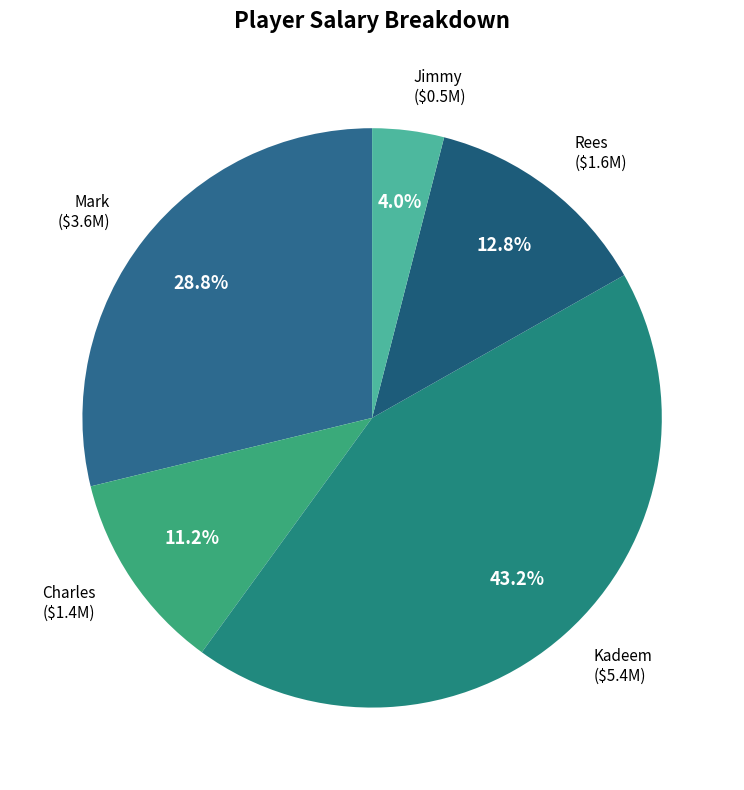

Is there any slice that represents more than half of the pie?

No